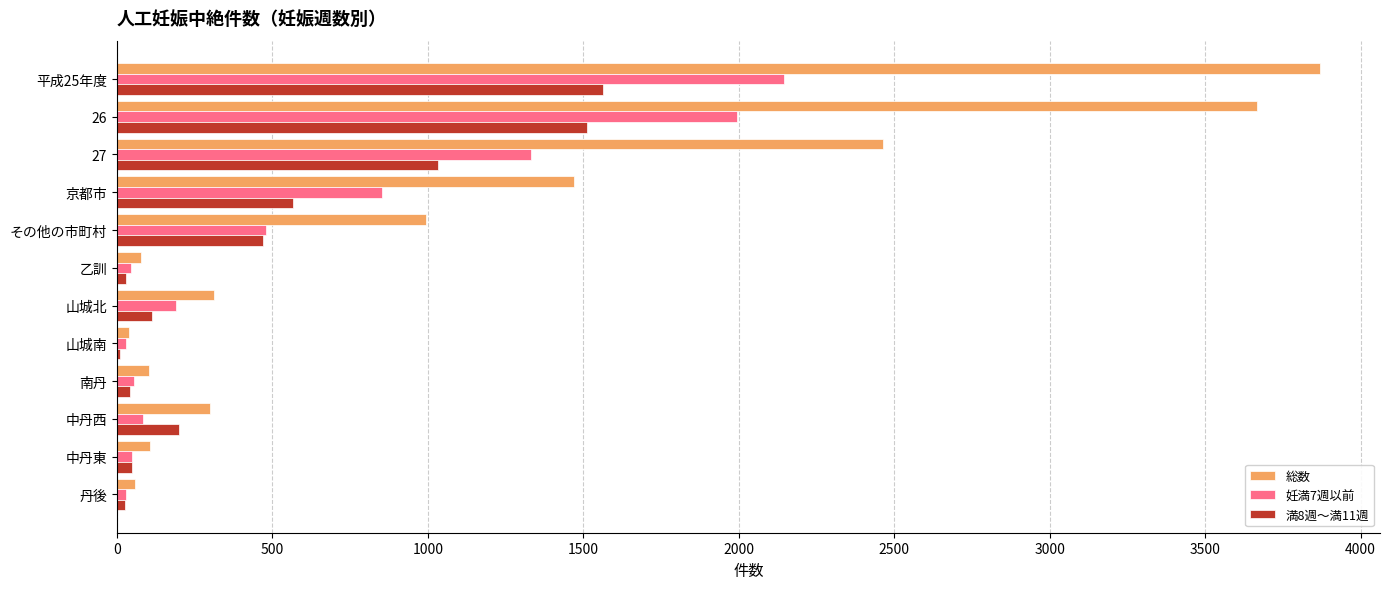

What is the greatest value displayed?

3869